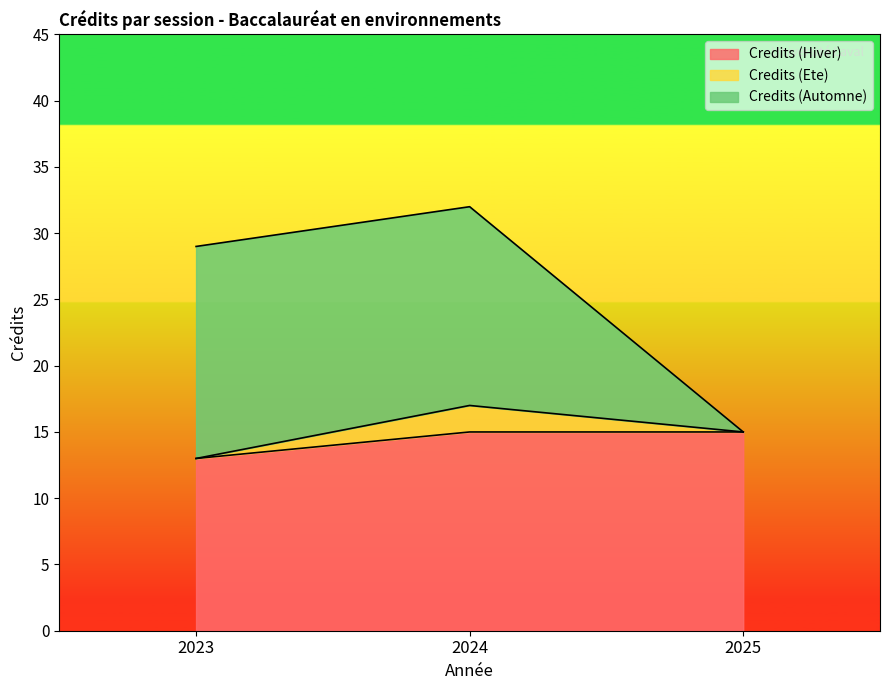

What is the sum of the Credits (Hiver) values at 2023 and 2025?

28